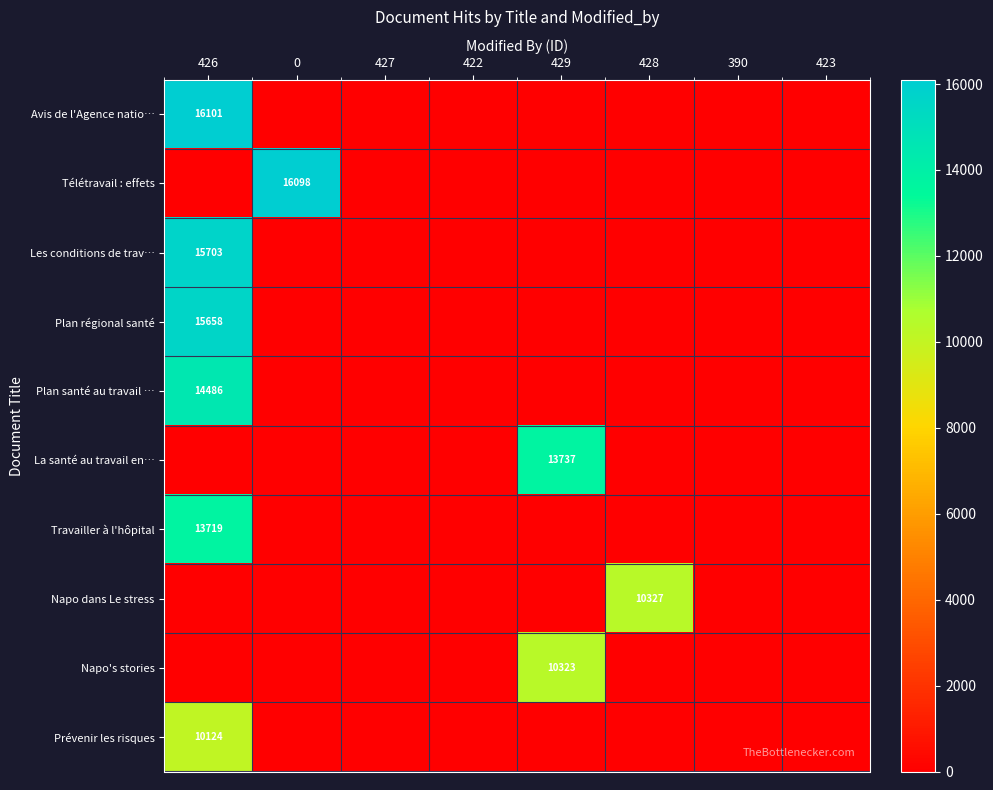

Rank the series at 390 from lowest to highest value.

Avis de l'Agence natio…, Télétravail : effets, Les conditions de trav…, Plan régional santé, Plan santé au travail …, La santé au travail en…, Travailler à l'hôpital, Napo dans Le stress, Napo's stories, Prévenir les risques